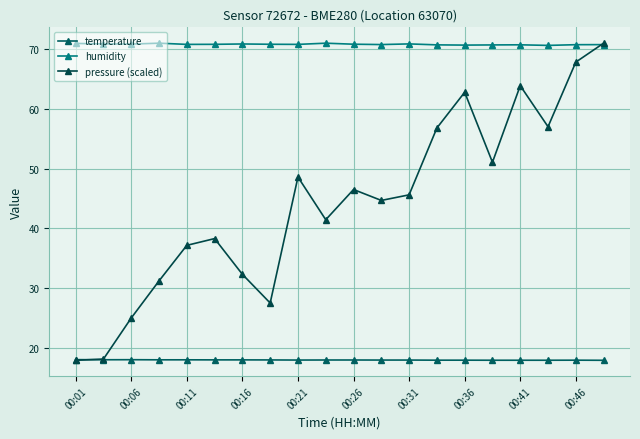

What is the label of the 1st point from the left?

00:01